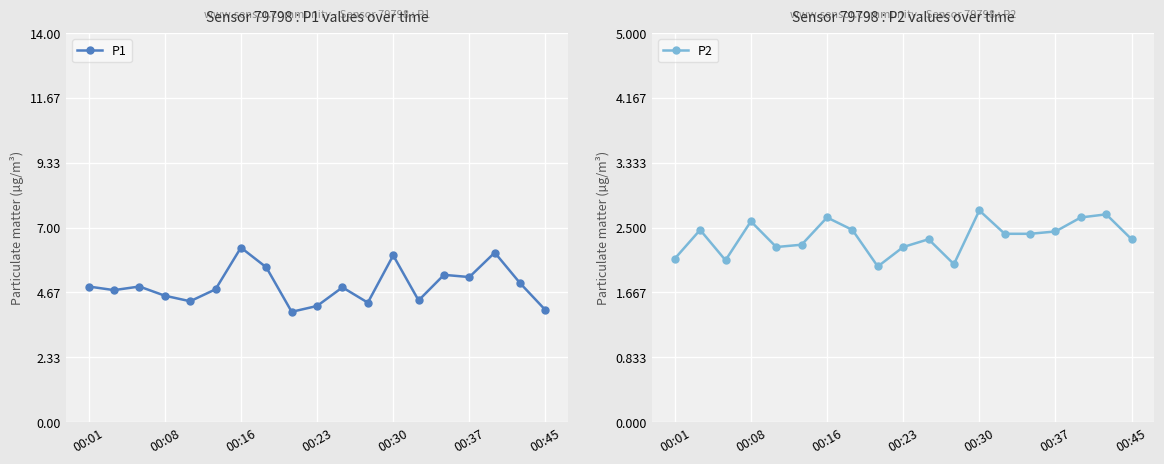

Is it true that P1 equals 5.2 at 00:37?

True